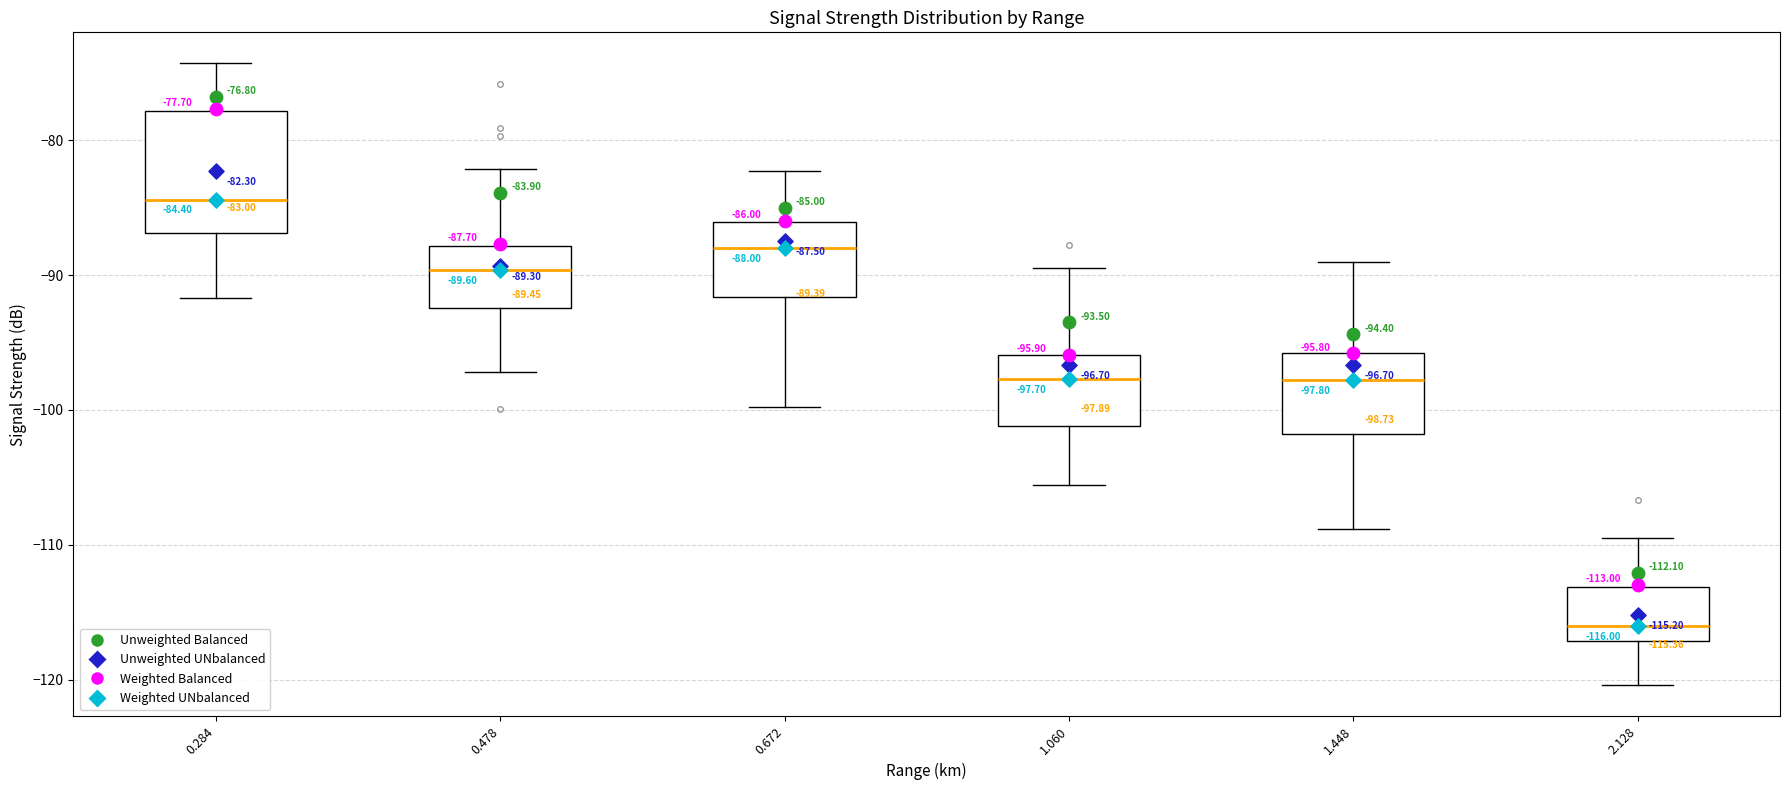

Comparing the boxes themselves (not the whiskers), which one is the tallest?

0.284